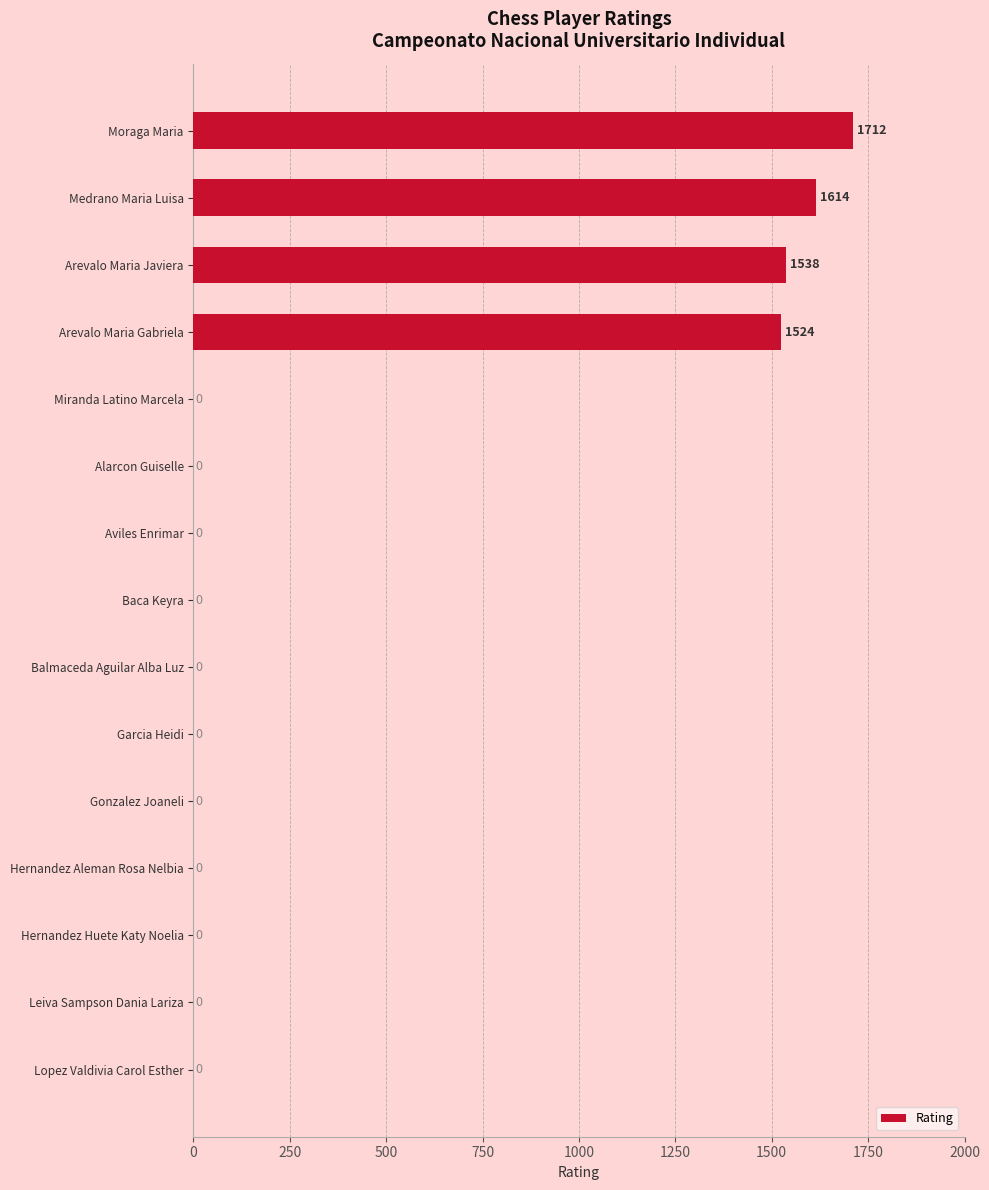

What is the maximum value shown in the chart?

1712